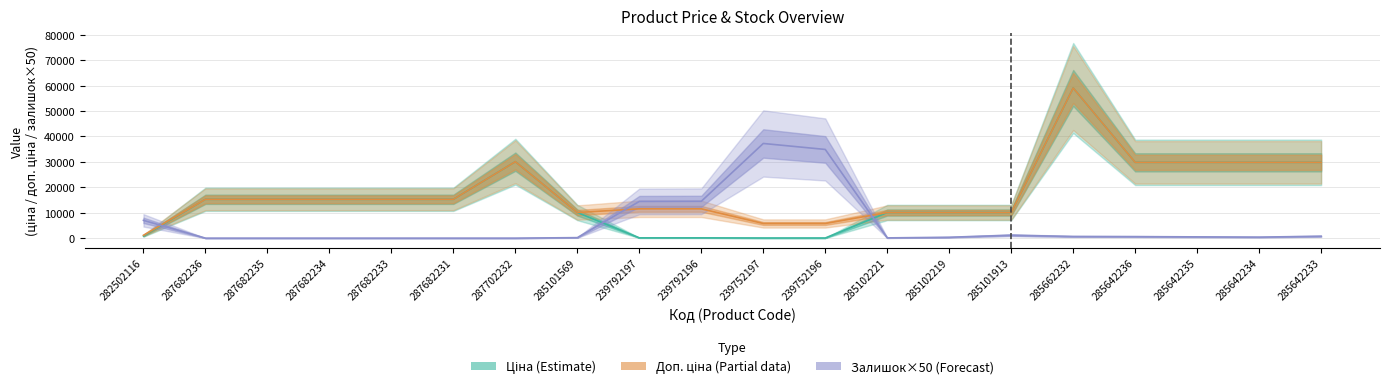

At which category is the sum across all series the highest?

285662232